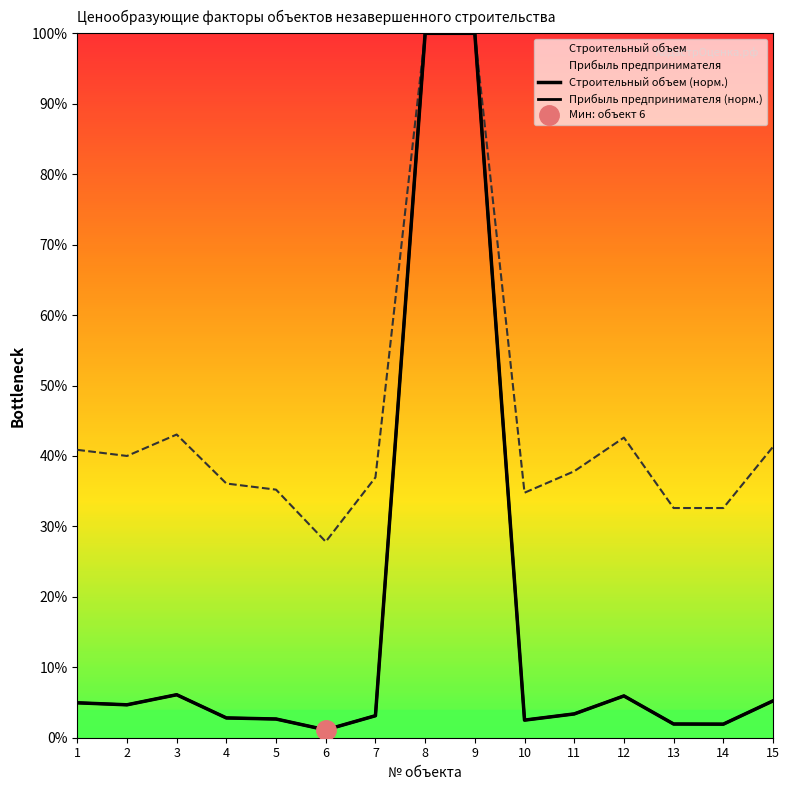

How many lines are shown in the chart?

2